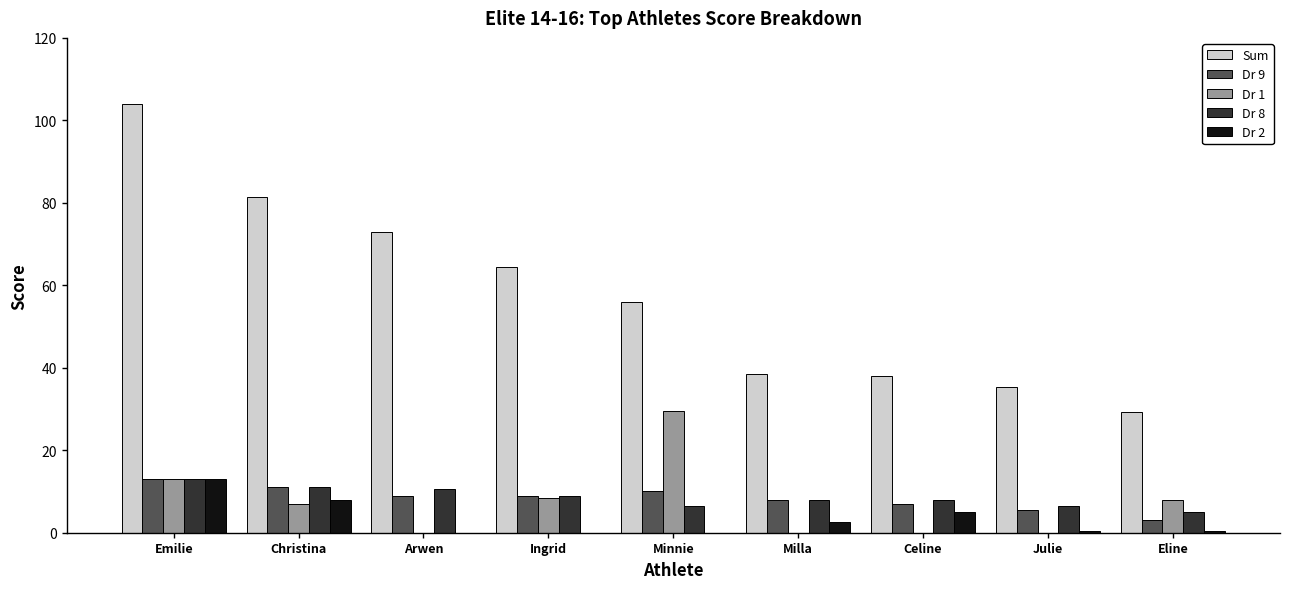

Which category has the highest value across all series?

Emilie